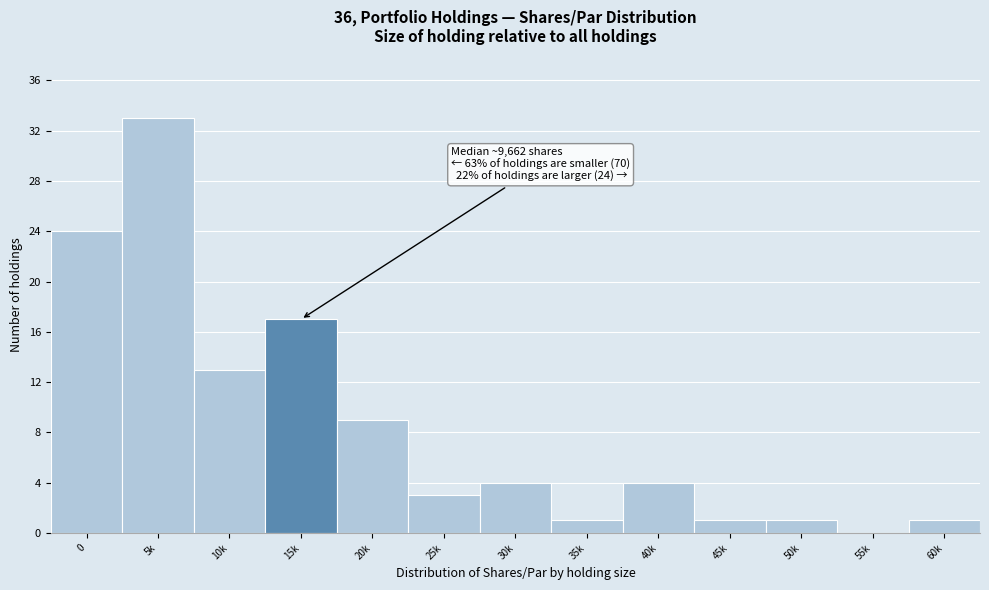

Reading right to left, what are all the values shown in this chart?

60k=1	55k=0	50k=1	45k=1	40k=4	35k=1	30k=4	25k=3	20k=9	15k=17	10k=13	5k=33	0=24